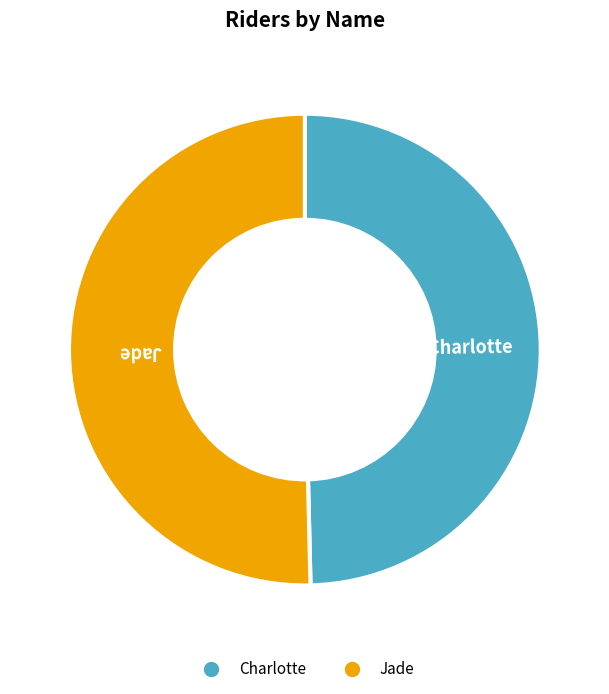

What is the smallest slice in the pie chart?

Charlotte